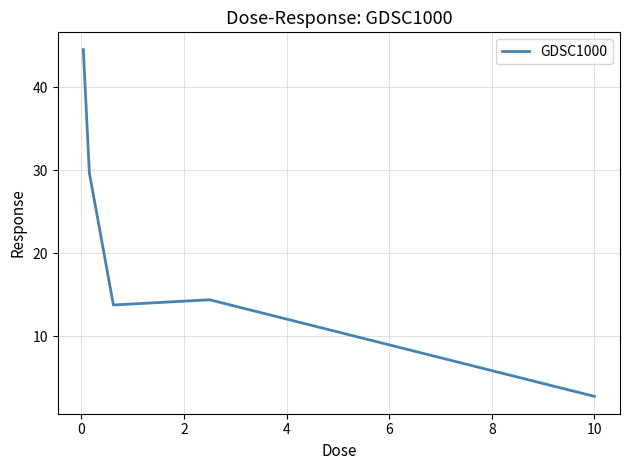

What is the difference between the maximum and second lowest values?

30.7